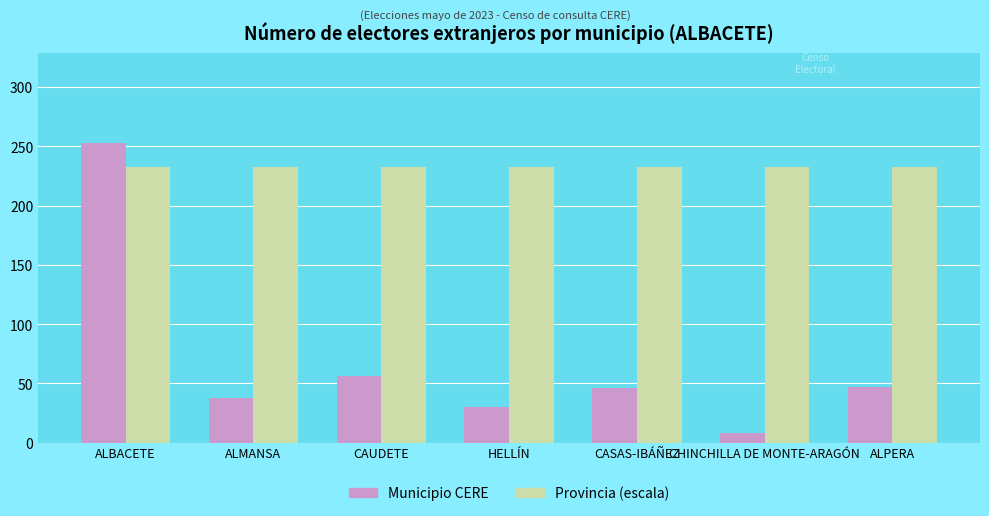

What is the approximate value of Provincia (escala) at CAUDETE?

233